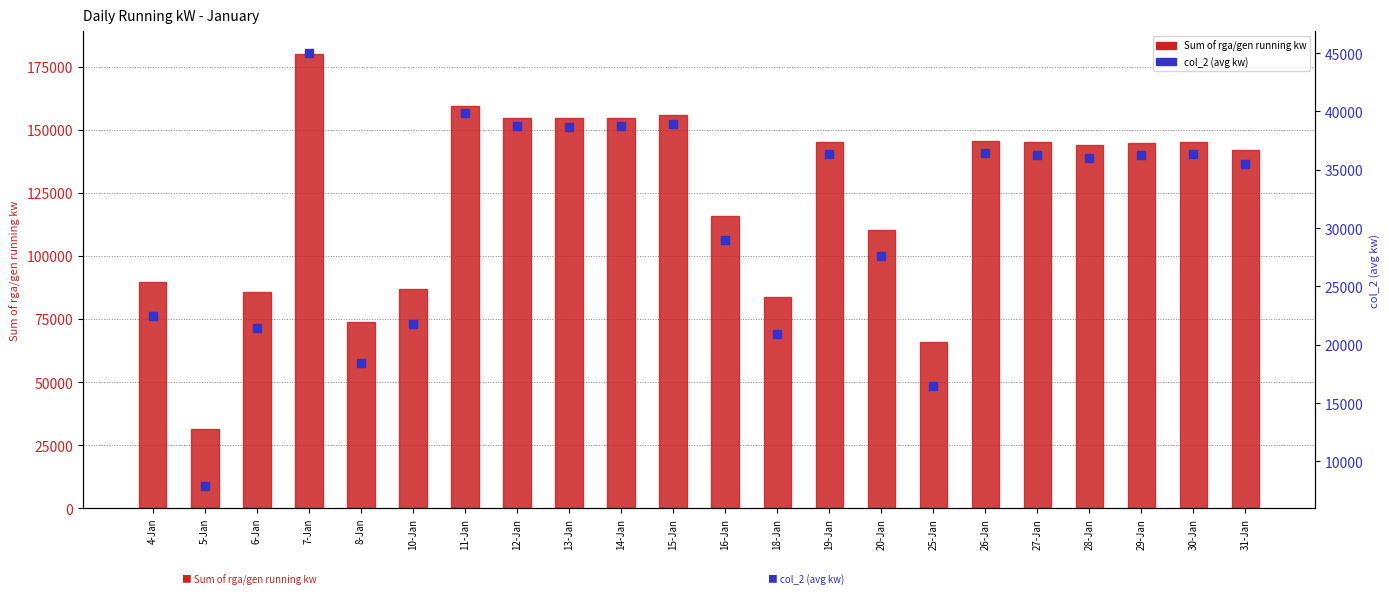

Is the value of col_2 (avg kw) at 12-Jan greater than the value of Sum of rga/gen running kw at 8-Jan?

No